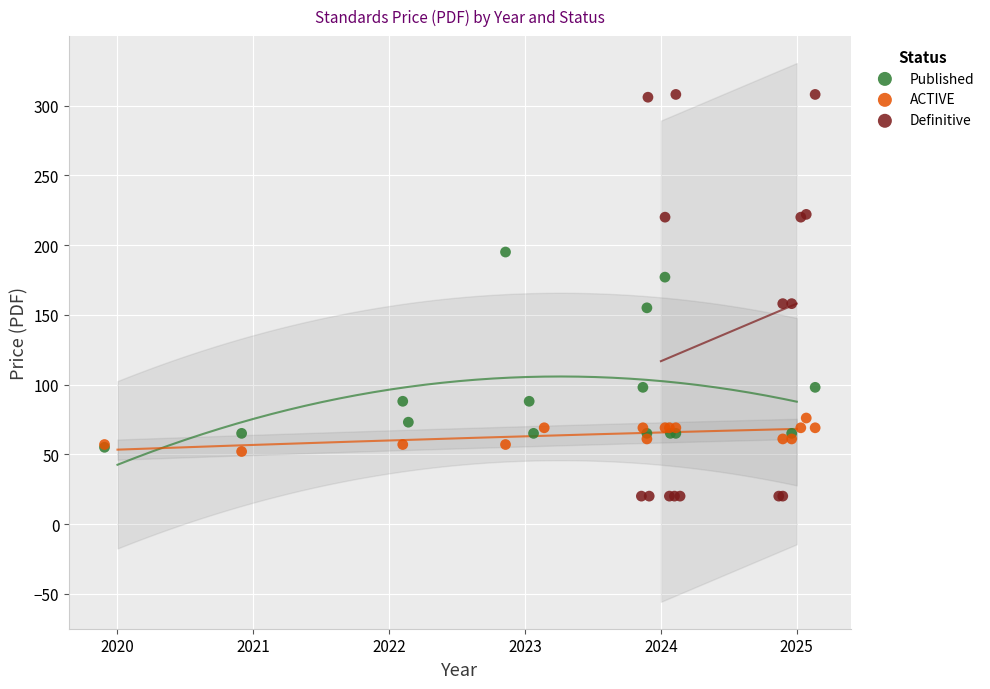

Which series reaches the minimum Y coordinate?

Definitive